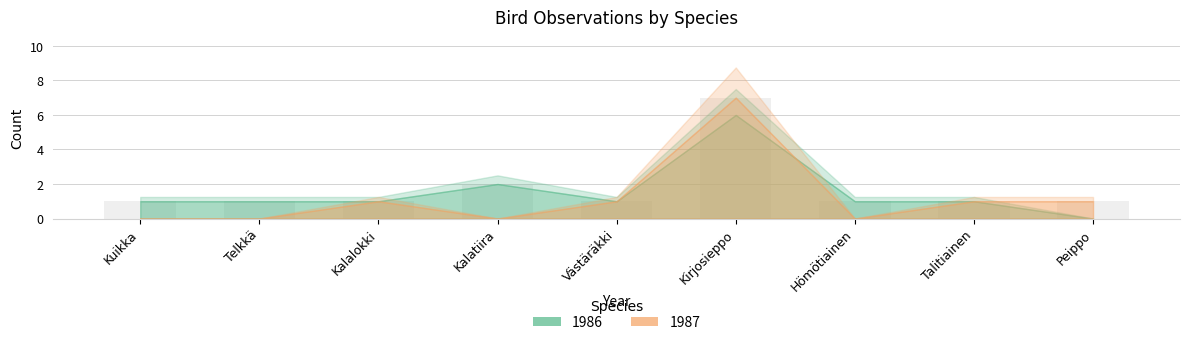

At which label is the value closest to 4?

Kalatiira